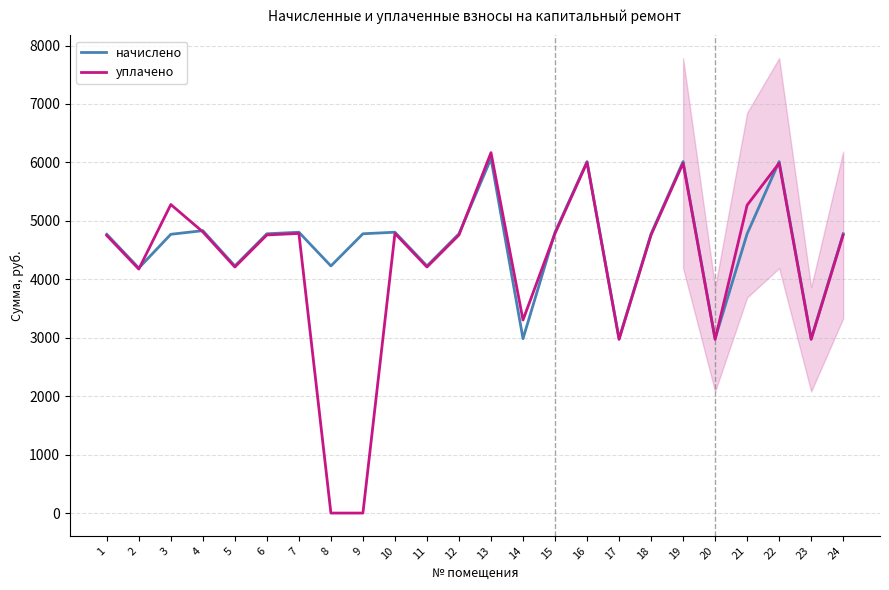

What are all the series names shown in the legend?

начислено, уплачено